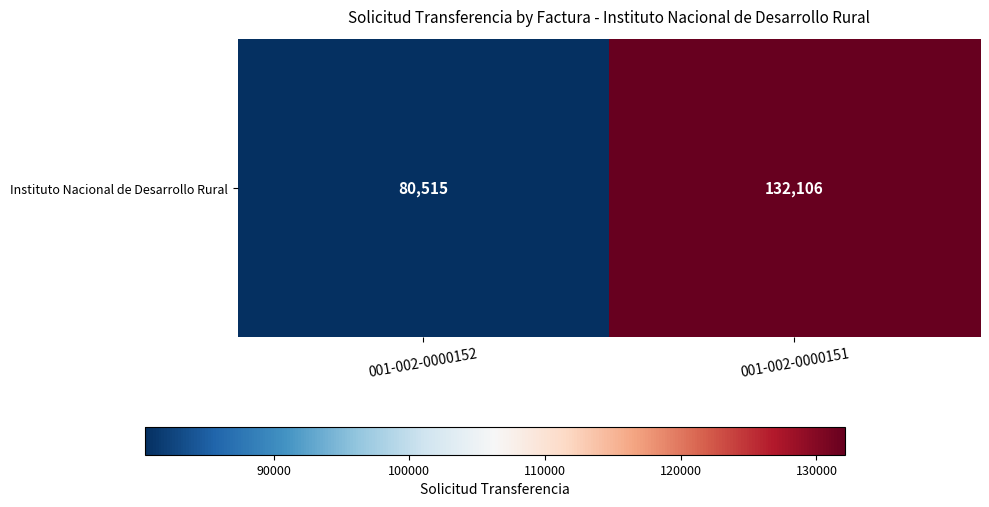

Is it true that the value at 001-002-0000152 is 31347?

False